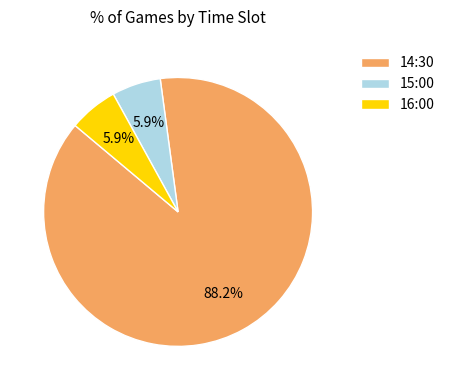

To the nearest percent, what portion does 14:30 represent?

88%